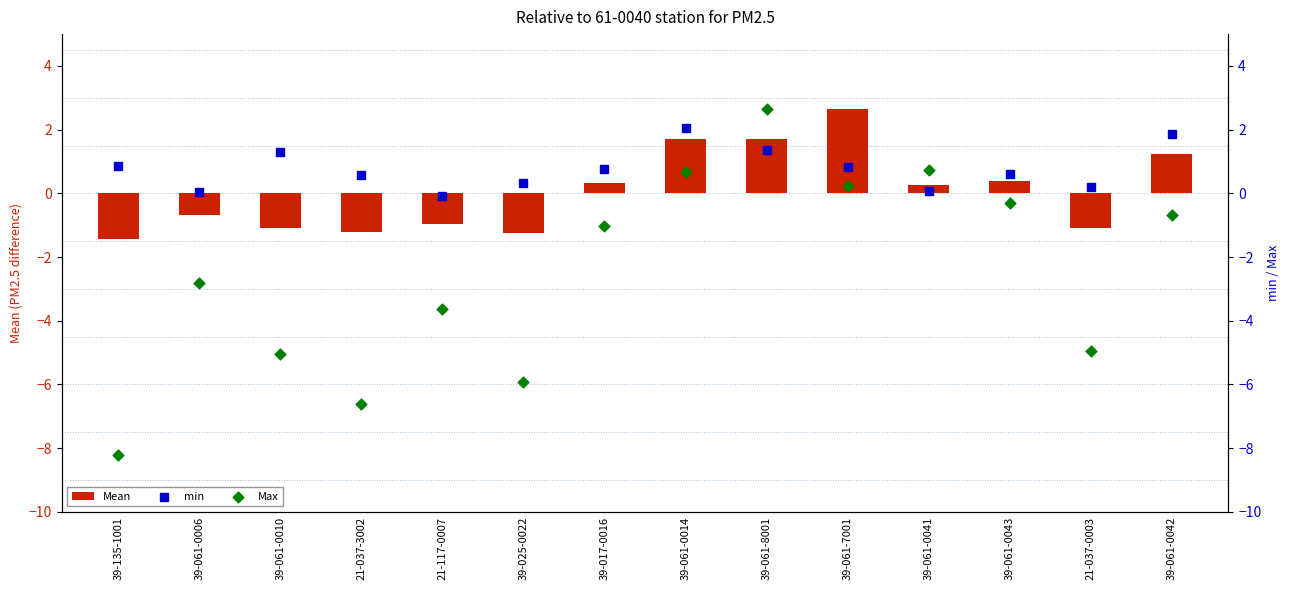

Which series reaches the minimum Y coordinate?

Max